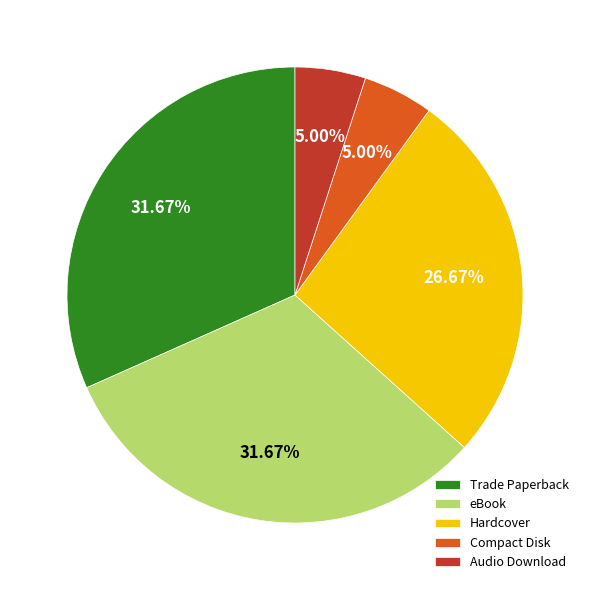

What percentage do Hardcover and eBook together represent?

58.3%